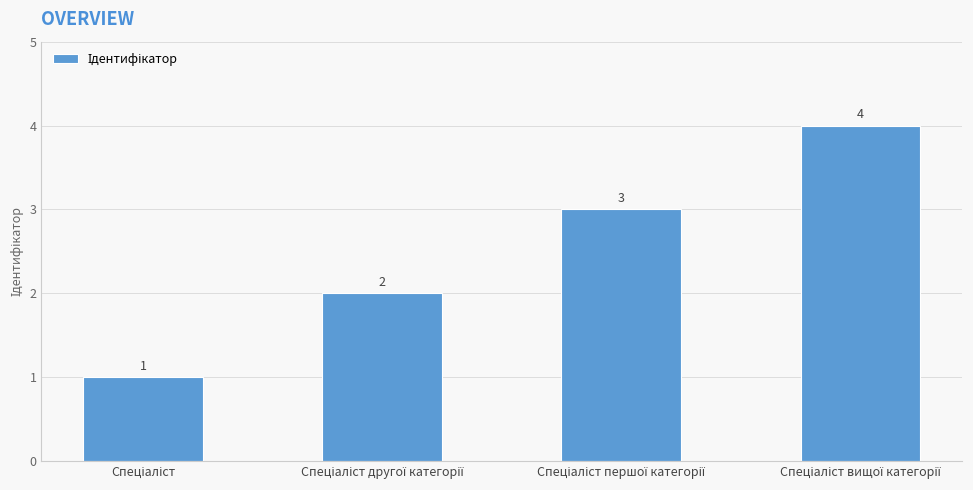

How many values are between 2 and 4?

3